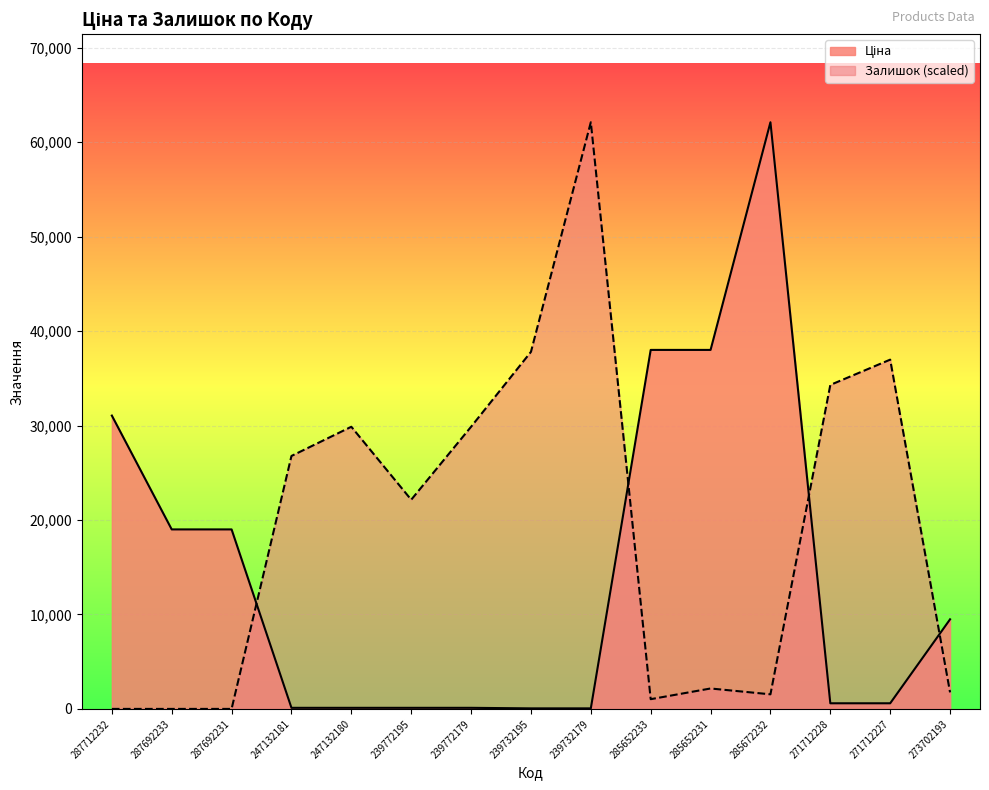

How many times do Ціна and Залишок cross each other?

4